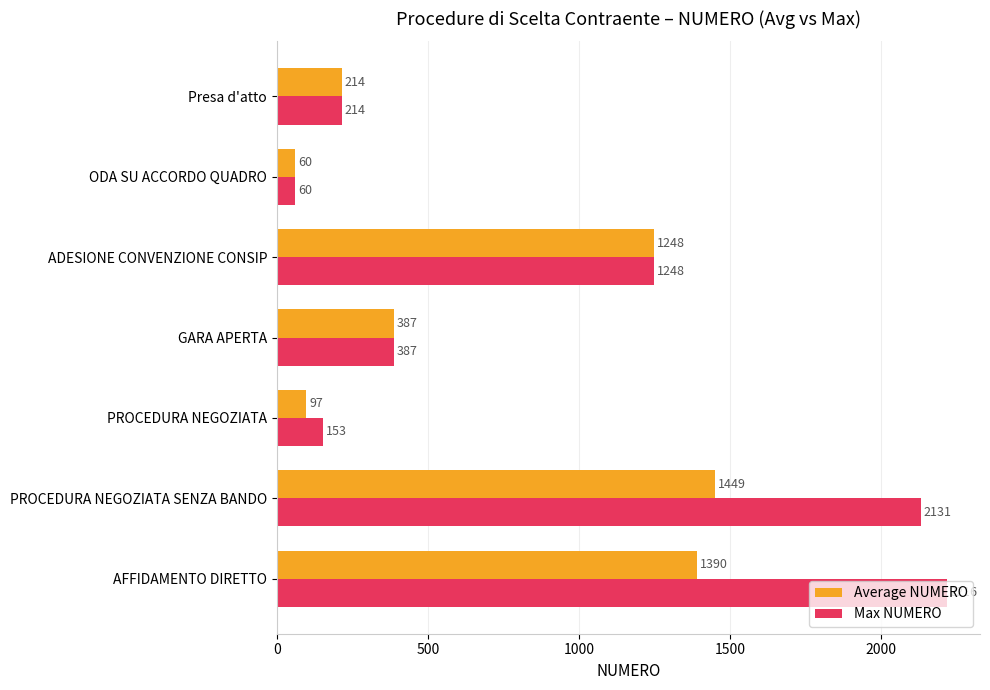

What is the lowest value of the Average NUMERO series?

60.0